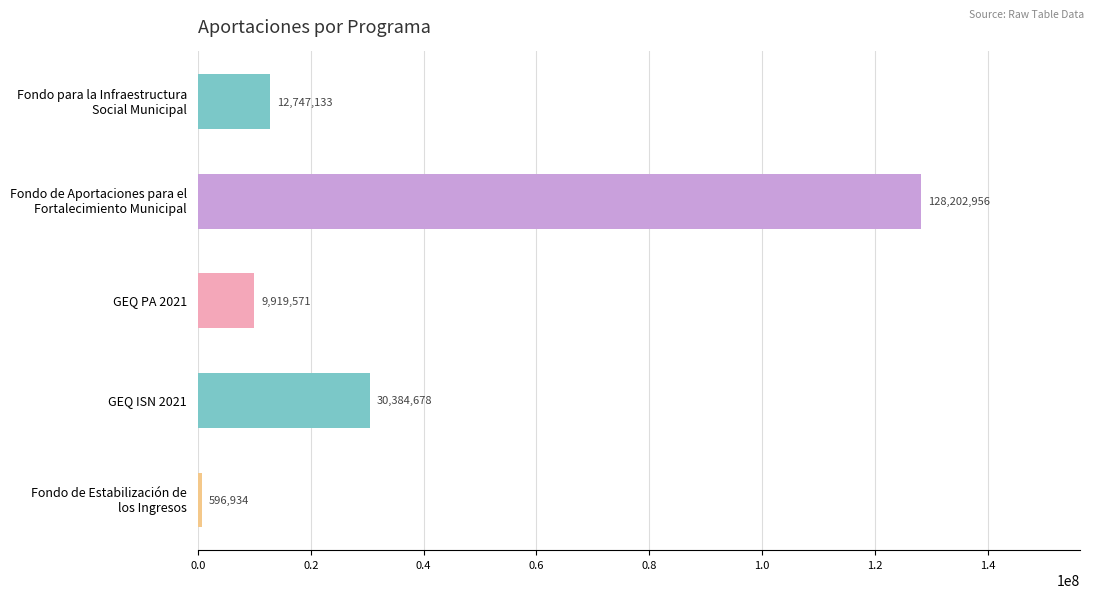

What is the sum of all values?

181851272.0